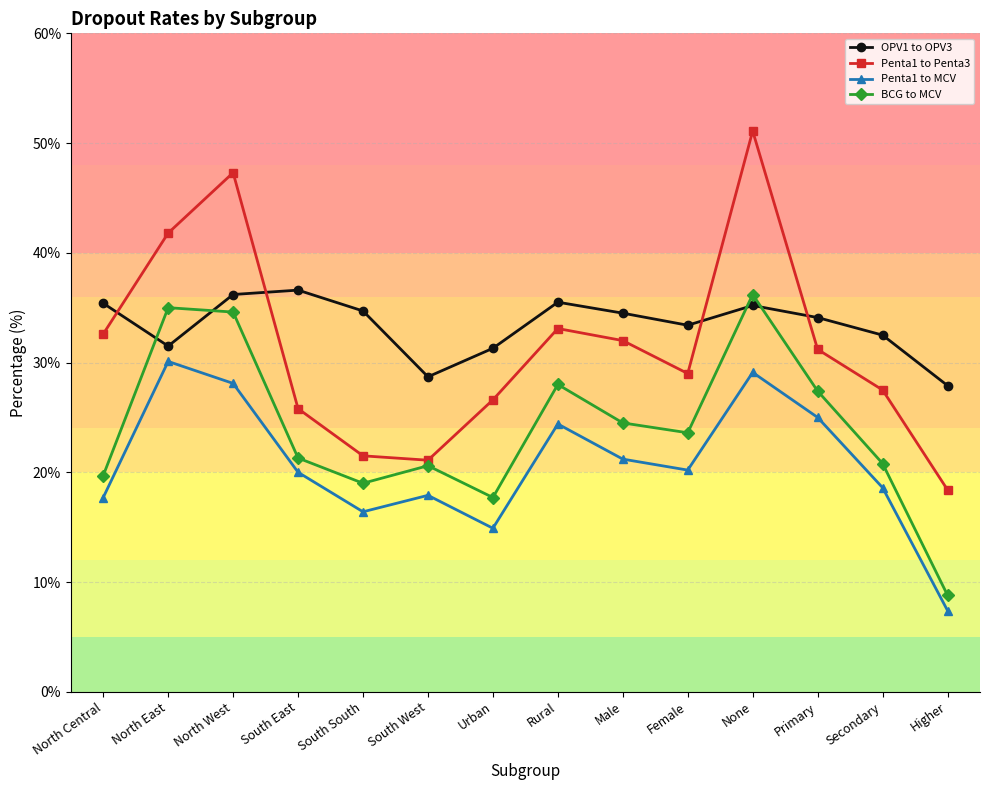

At which label does Penta1 to MCV reach its peak?

North East